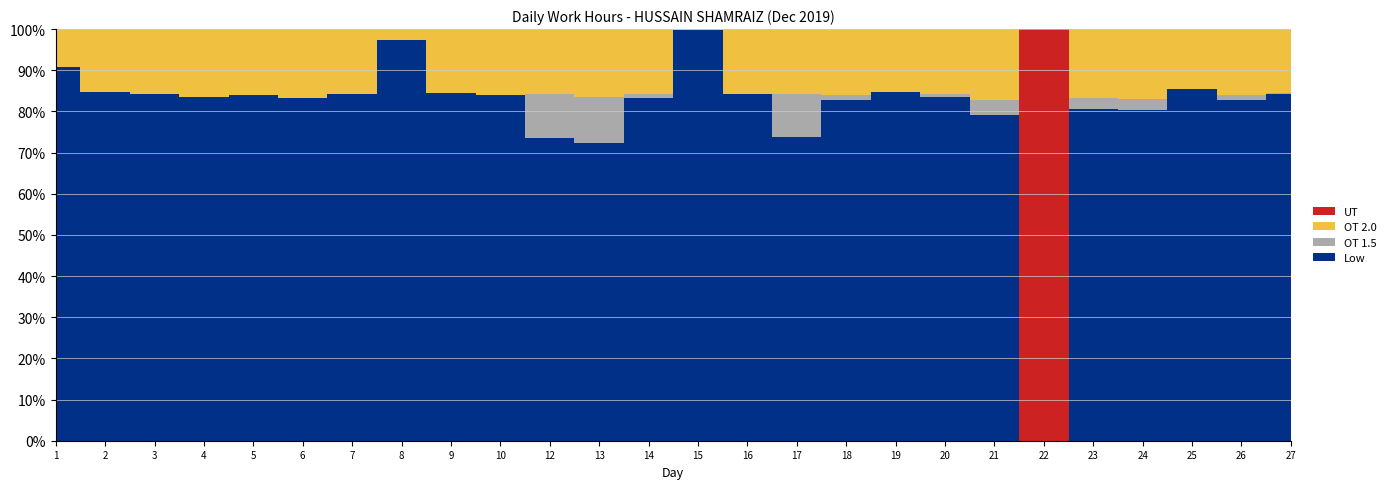

The OT 2.0 series shows 3.4 at 14. True or false?

False